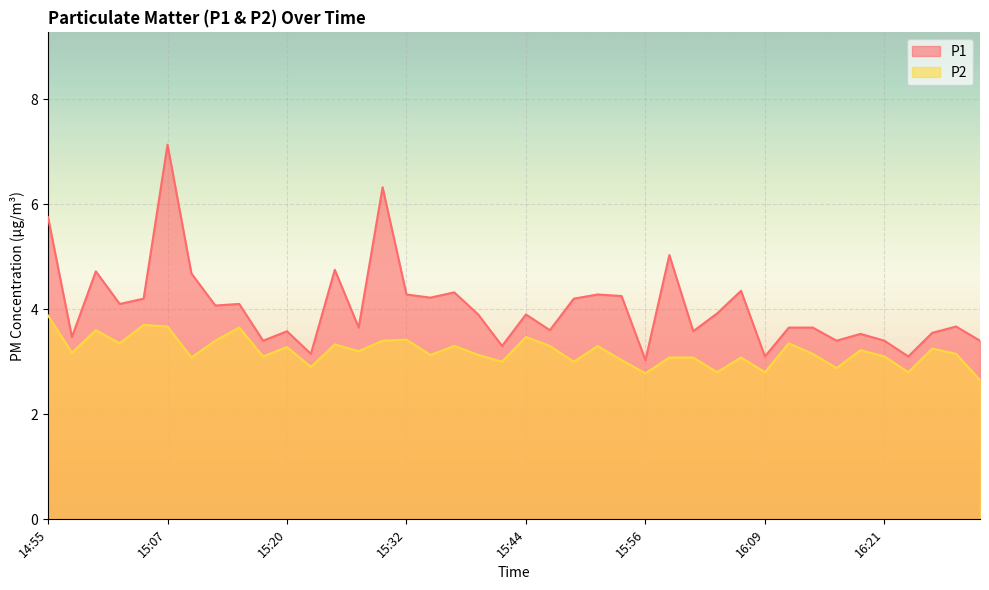

What is the average value of the P2 series?

3.2